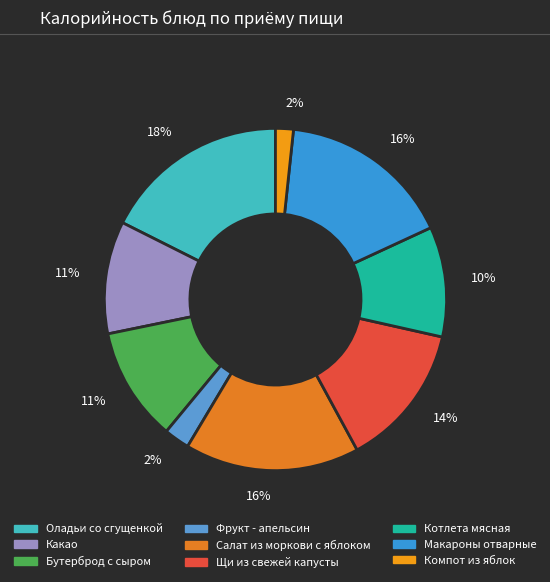

Rank the categories by value from lowest to highest.

Компот из яблок, Фрукт - апельсин, Котлета мясная, Какао, Бутерброд с сыром, Щи из свежей капусты, Макароны отварные, Салат из моркови с яблоком, Оладьи со сгущенкой